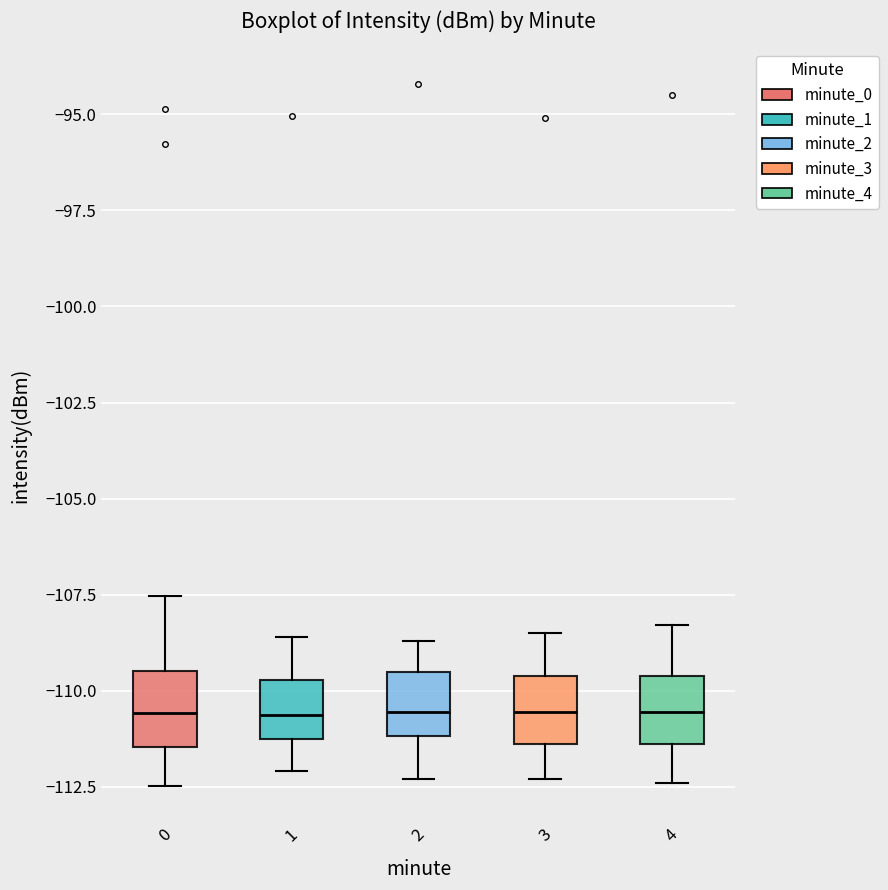

Where does the lower whisker of the box at x = 4 end on the y-axis? The values are not printed on the chart, so give them approximately, as read against the axis.

-112.5